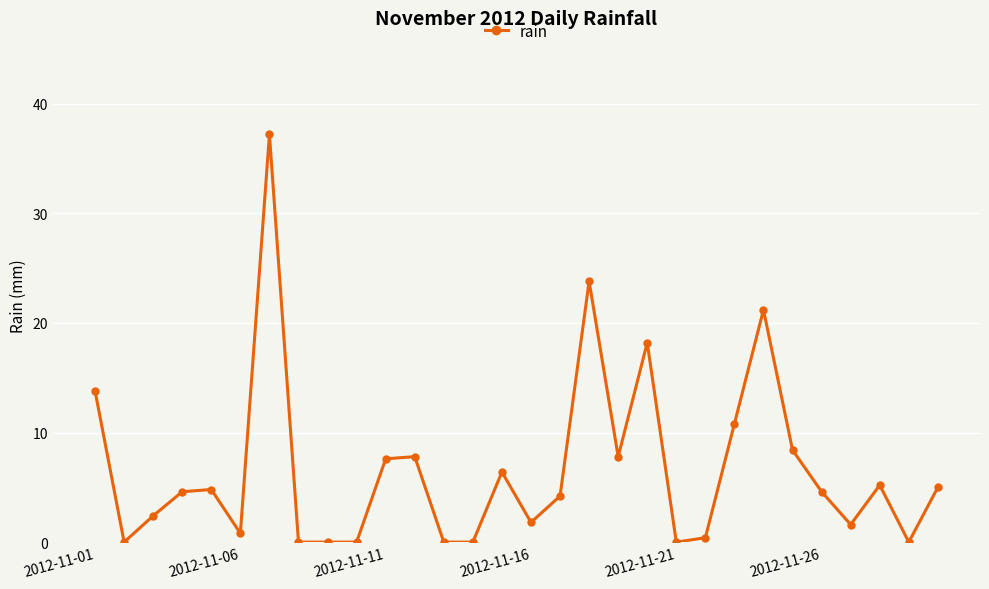

What is the difference between the maximum and minimum values?

37.2